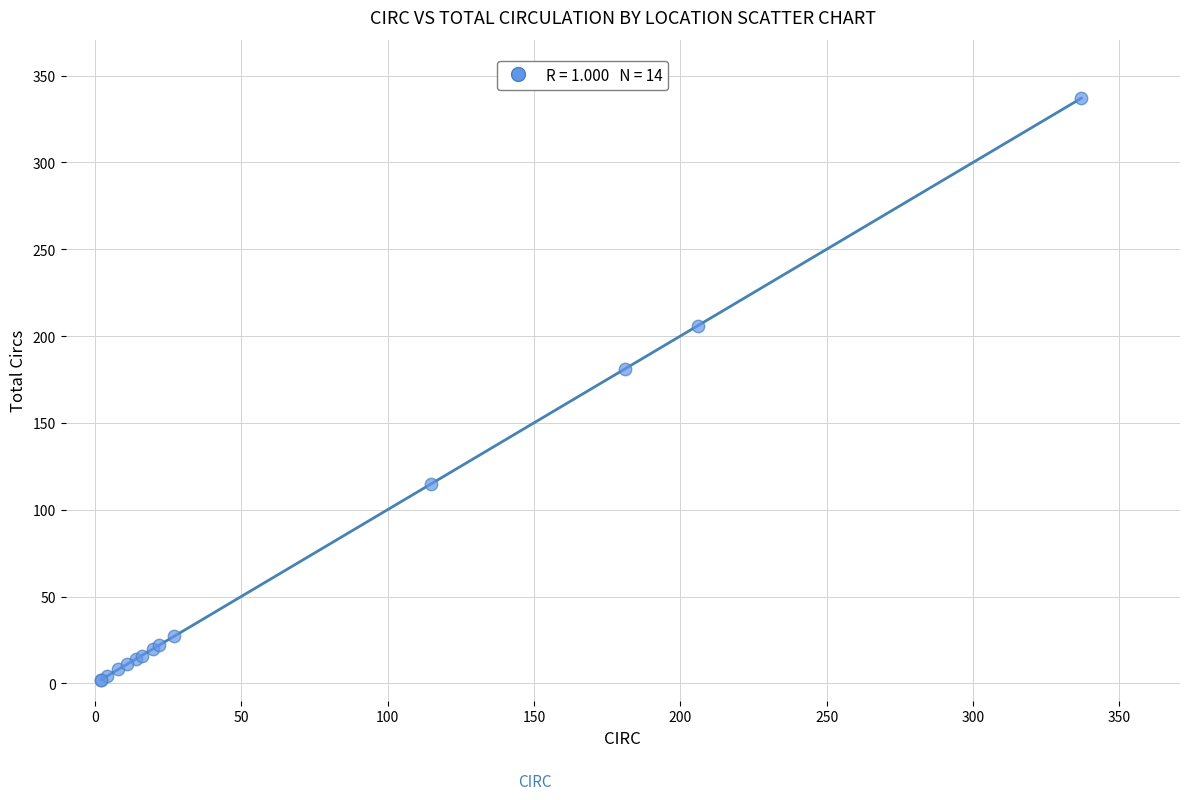

What Y value in the scatter plot is closest to 169?

181